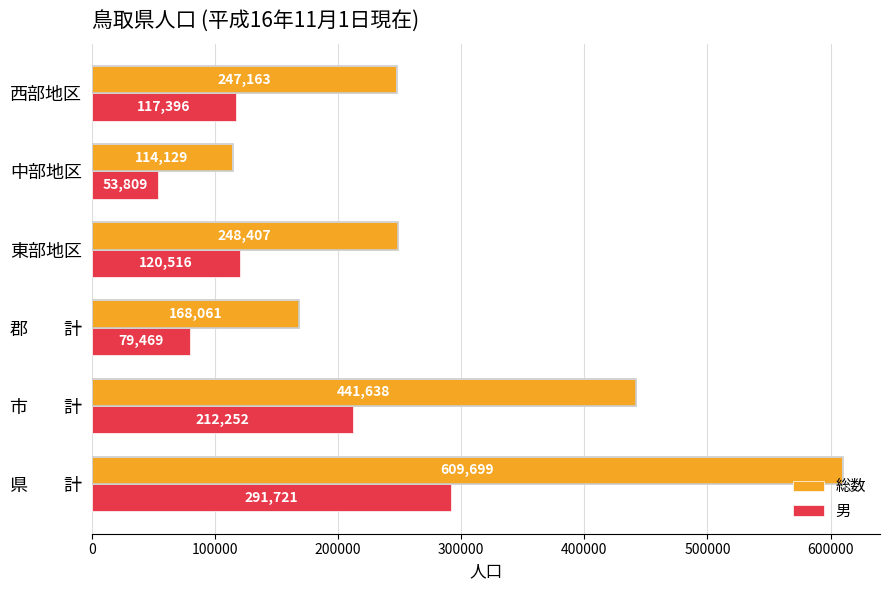

What is the sum of all 総数 values?

1829097